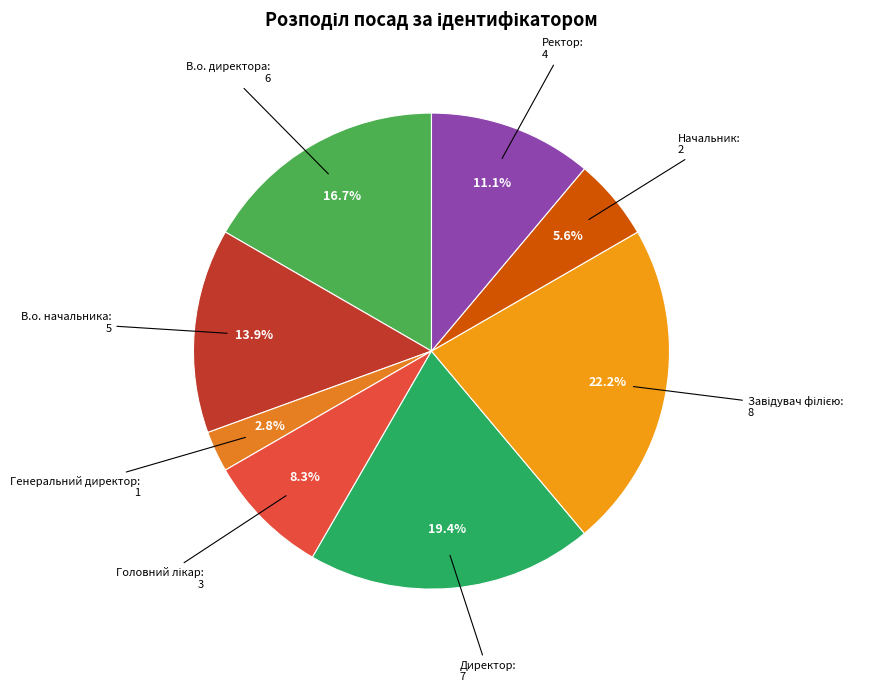

What is the smallest slice in the pie chart?

Генеральний директор